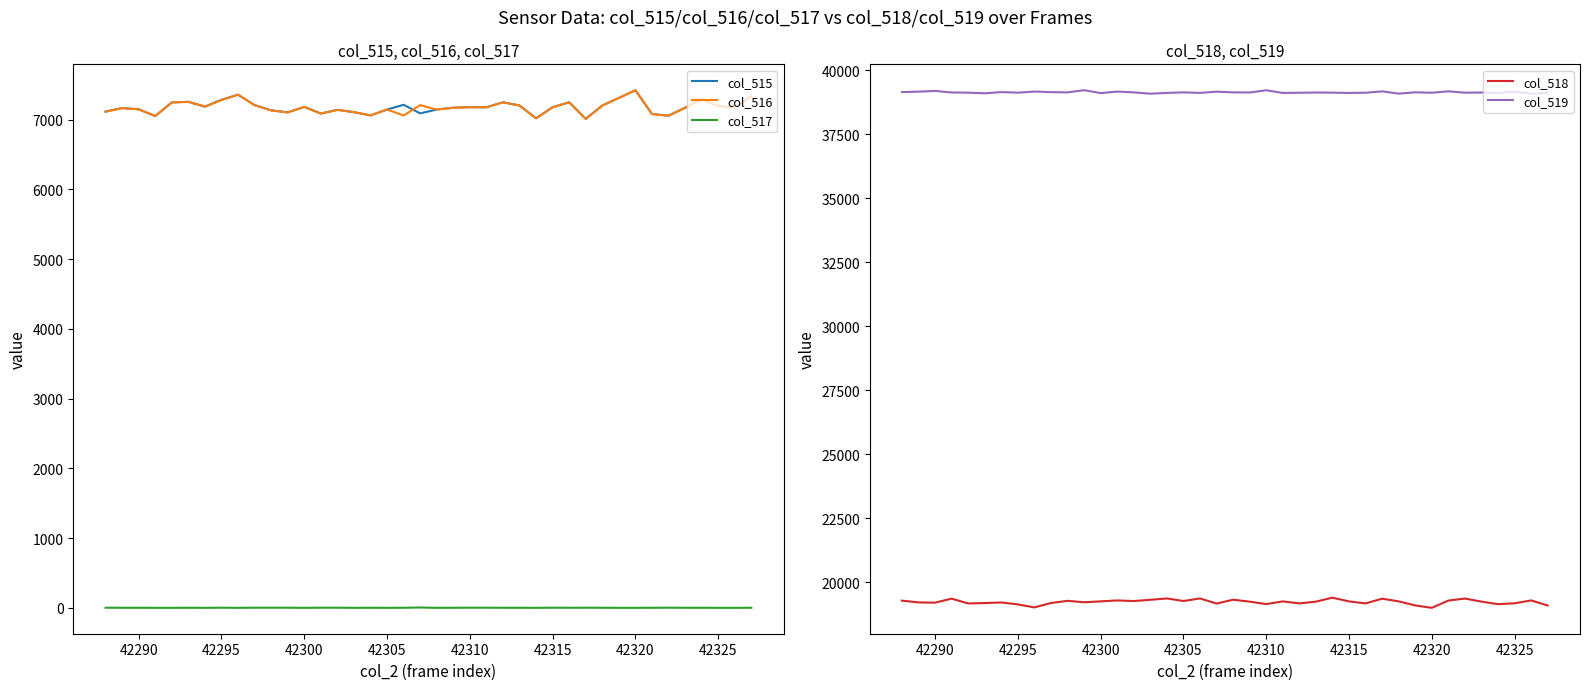

What is the value of the col_519 point at the 15th from the left?

39131